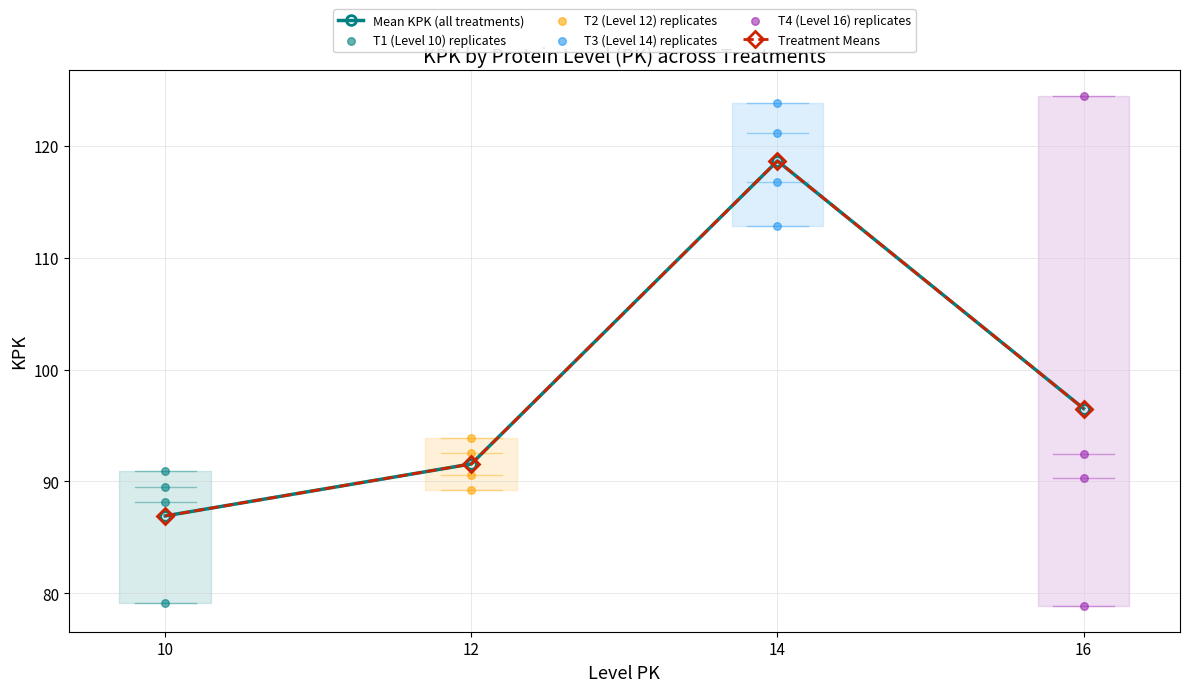

Which series has the largest Y range (max minus min)?

T4 (Level 16) replicates